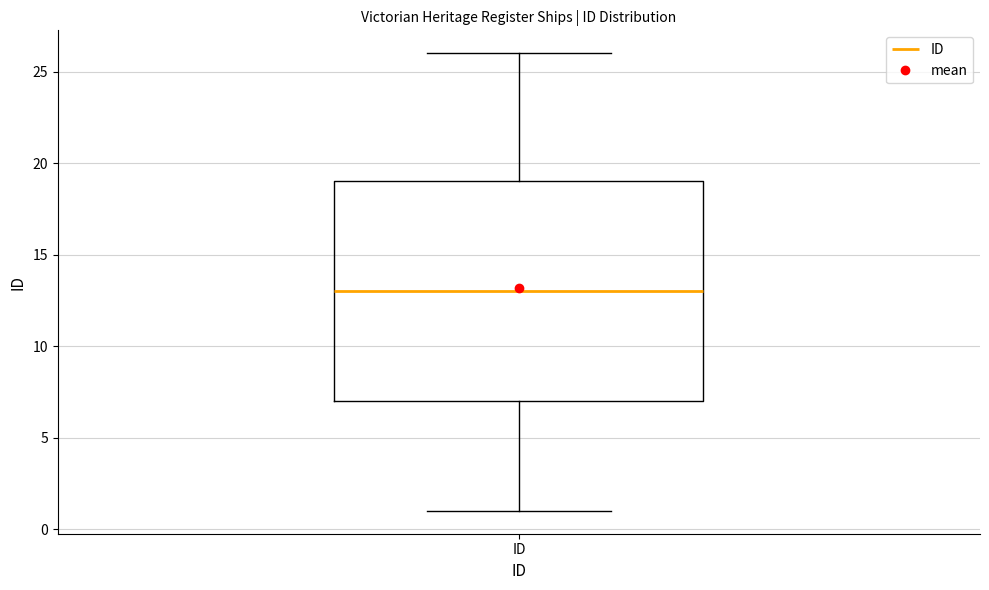

Where does the upper whisker of the box for ID end on the y-axis? The values are not printed on the chart, so give them approximately, as read against the axis.

26